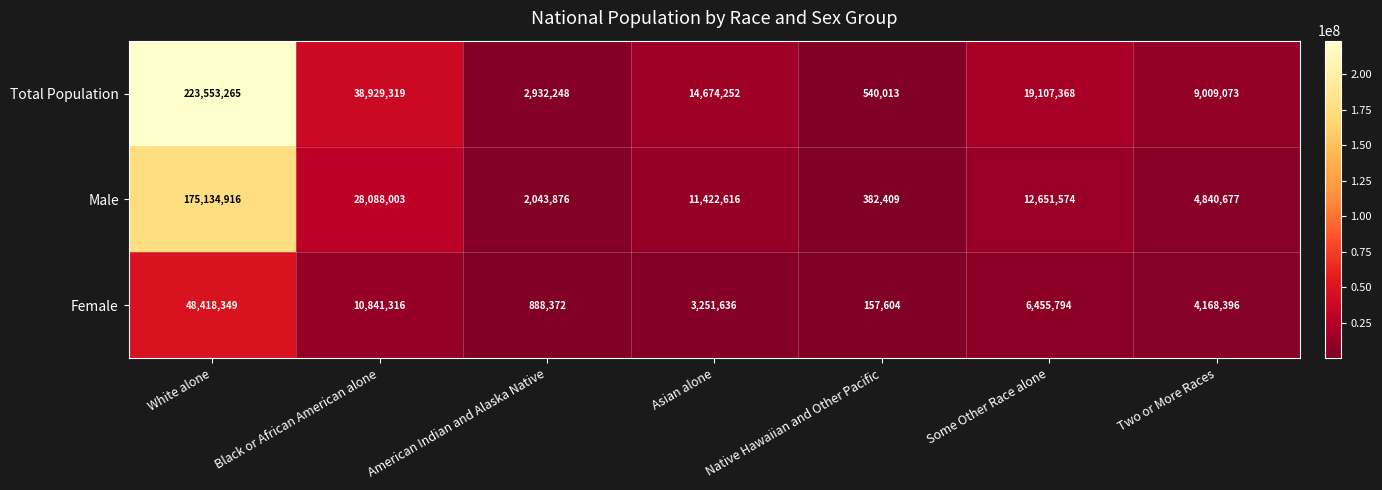

Which category has the lowest value across all series?

Native Hawaiian and Other Pacific